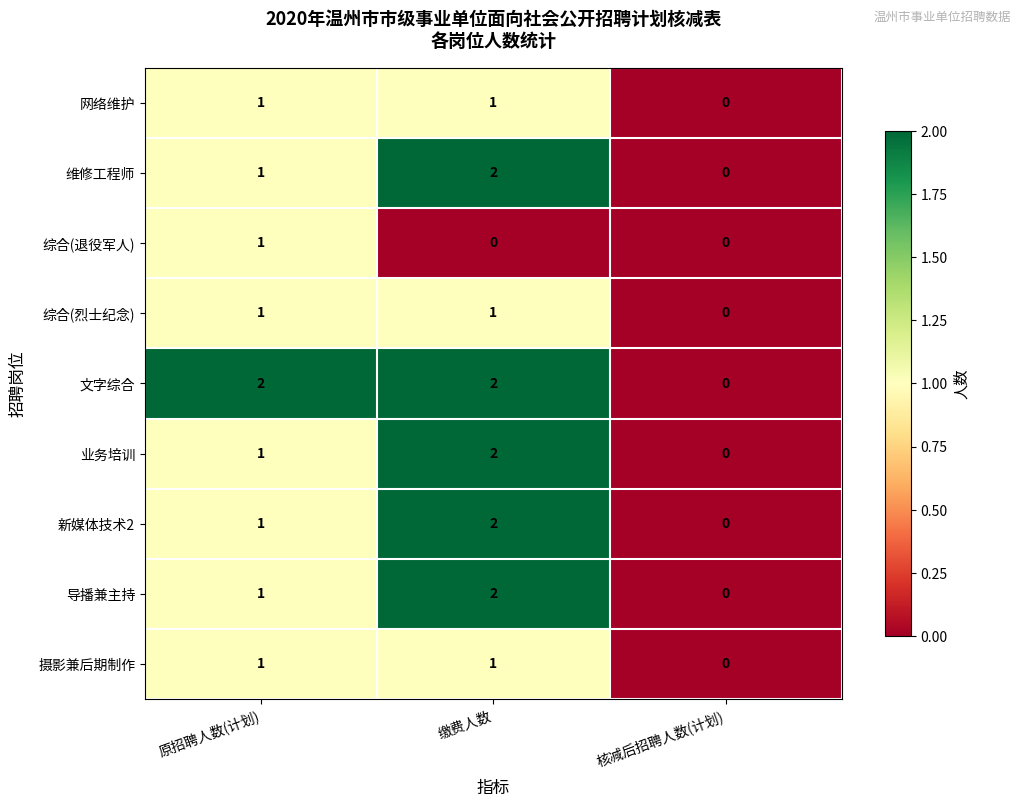

Is it true that 综合(退役军人) equals 1 at 原招聘人数(计划)?

True